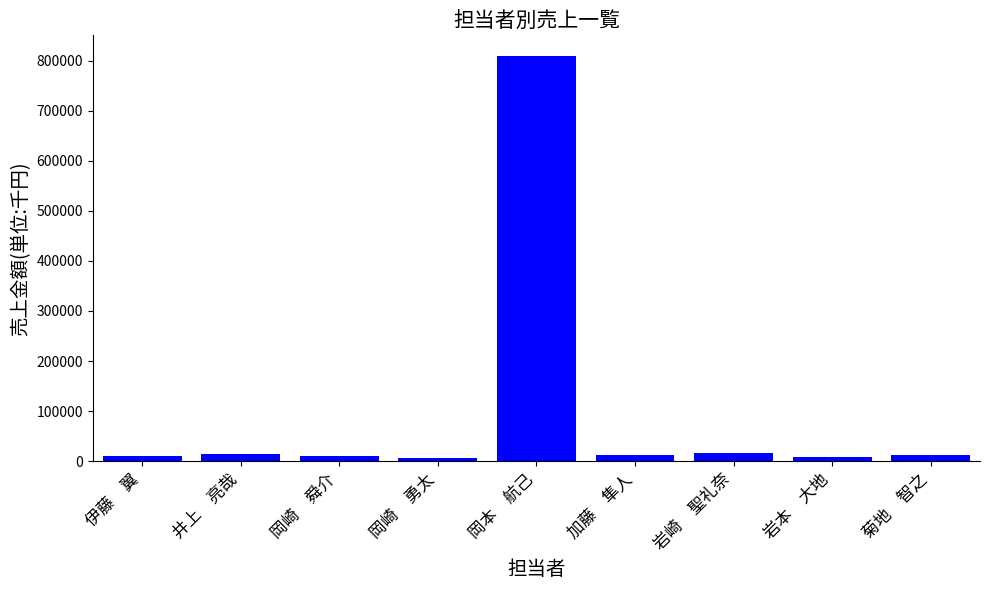

What is the label of the 7th bar from the left?

岩崎　聖礼奈